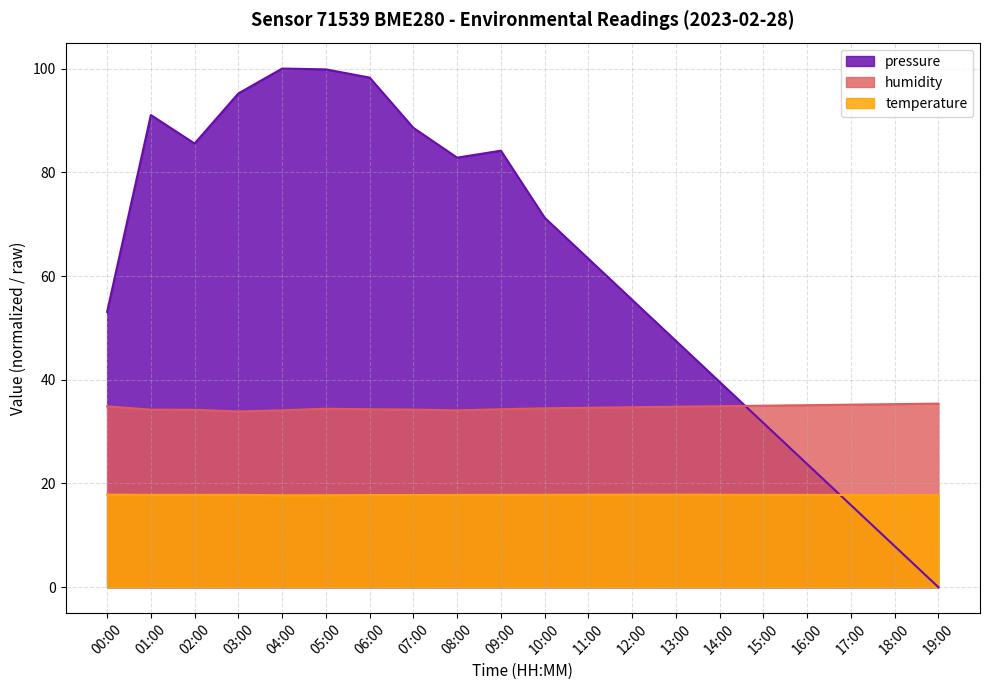

How many interior local valleys does the pressure series have?

2